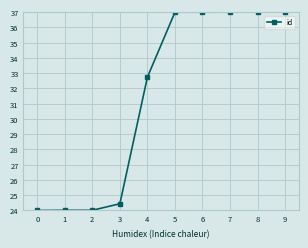

What is the minimum value shown in the chart?

24.0